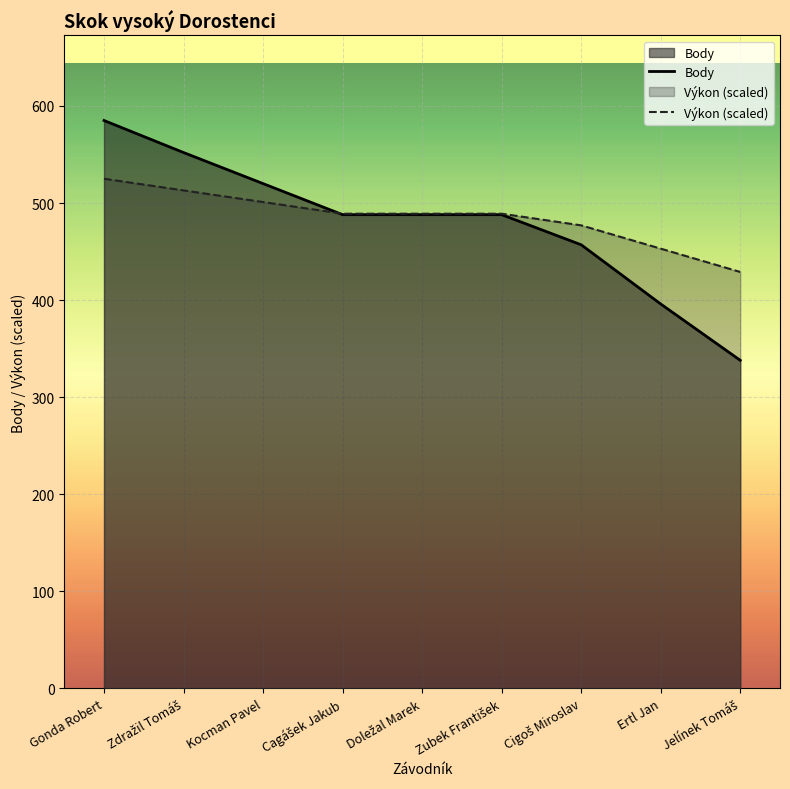

How many lines are shown in the chart?

2